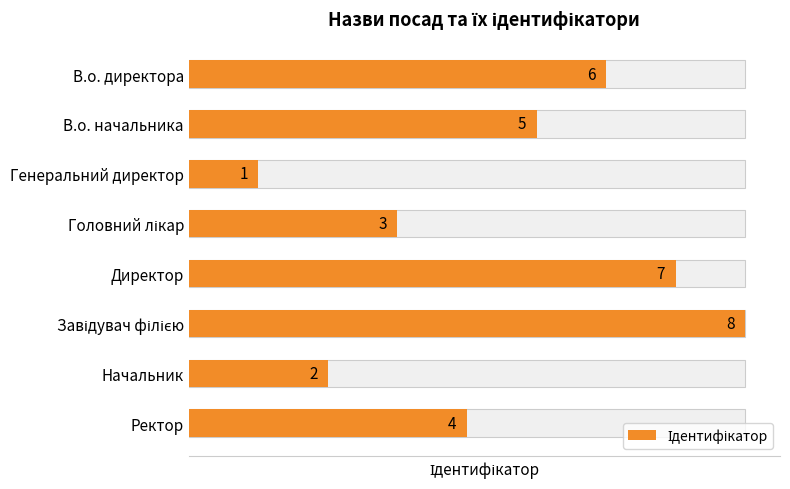

What is the greatest value displayed?

8